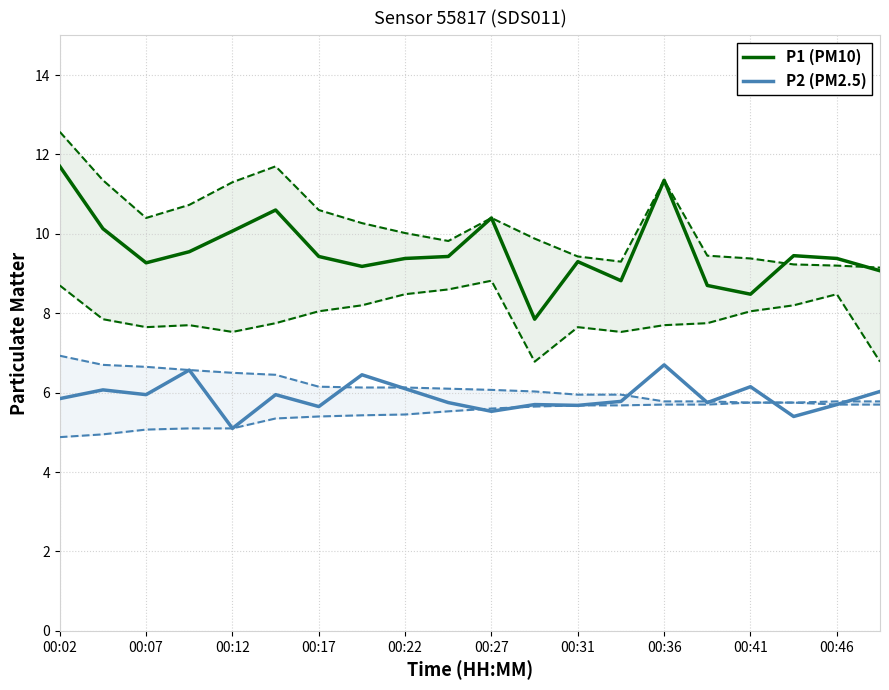

True or false: P1 (PM10) and P2 (PM2.5) intersect in this chart.

False